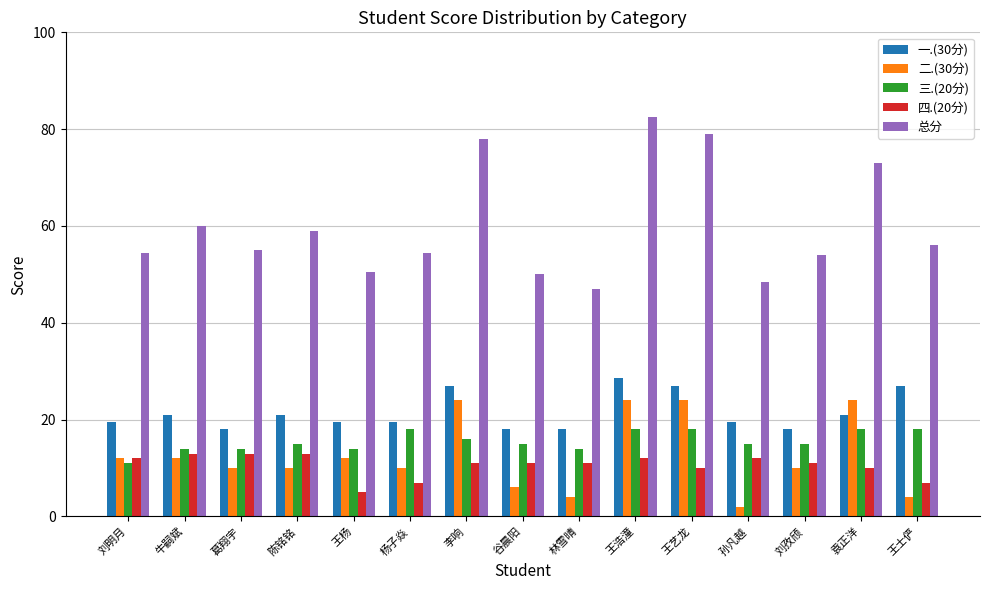

Rank the series by their maximum value, from highest to lowest.

总分, 一.(30分), 二.(30分), 三.(20分), 四.(20分)